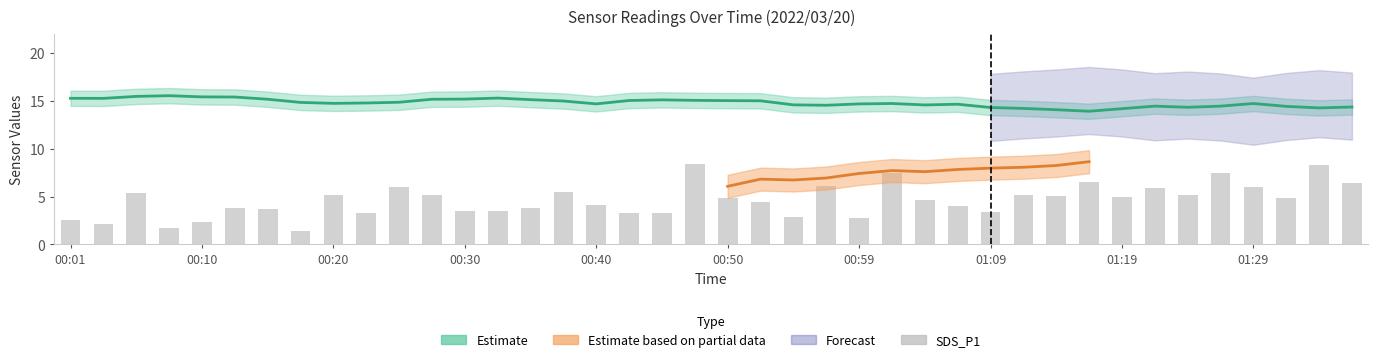

Is it true that the value at 19 is 12.4?

False